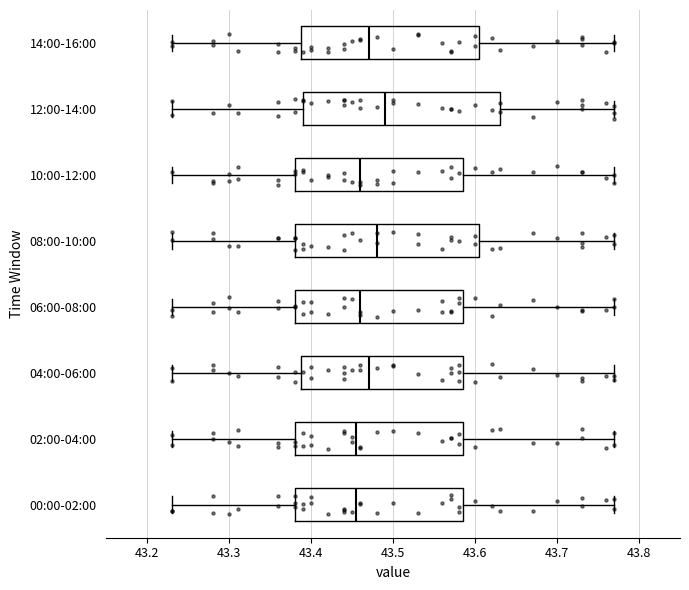

Reading bottom to top, transcribe this box plot: for each box, give where its median line is, the range the box spans, and where its two whiskers end, as read against the x-axis. The values are not printed on the chart, so give them approximately, as read against the axis.

00:00-02:00: median 43.46, box 43.38 to 43.59, whiskers 43.23 to 43.77
02:00-04:00: median 43.46, box 43.38 to 43.59, whiskers 43.23 to 43.77
04:00-06:00: median 43.47, box 43.39 to 43.59, whiskers 43.23 to 43.77
06:00-08:00: median 43.46, box 43.38 to 43.59, whiskers 43.23 to 43.77
08:00-10:00: median 43.48, box 43.38 to 43.61, whiskers 43.23 to 43.77
10:00-12:00: median 43.46, box 43.38 to 43.59, whiskers 43.23 to 43.77
12:00-14:00: median 43.49, box 43.39 to 43.63, whiskers 43.23 to 43.77
14:00-16:00: median 43.47, box 43.39 to 43.61, whiskers 43.23 to 43.77